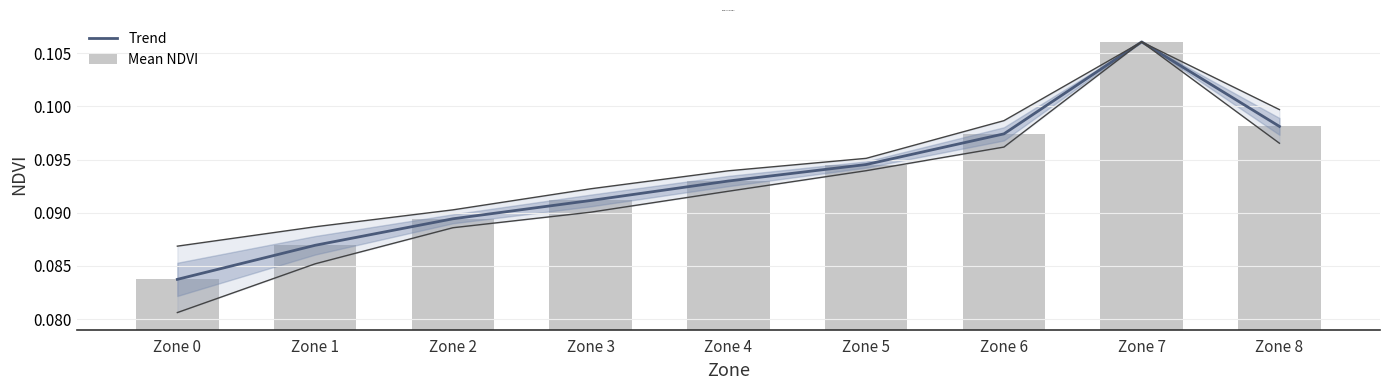

At how many categories does at least one series exceed 0?

9